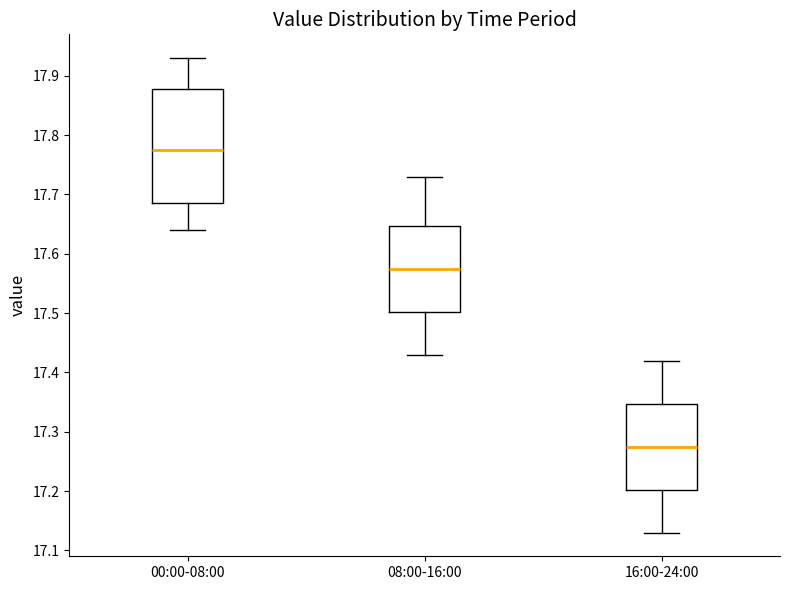

Reading left to right, read every box against the y-axis: the position of its median line, the range the box covers, and the ends of its whiskers. The values are not printed on the chart, so give them approximately, as read against the axis.

00:00-08:00: median 17.78, box 17.69 to 17.88, whiskers 17.64 to 17.93
08:00-16:00: median 17.58, box 17.50 to 17.65, whiskers 17.43 to 17.73
16:00-24:00: median 17.28, box 17.20 to 17.35, whiskers 17.13 to 17.42